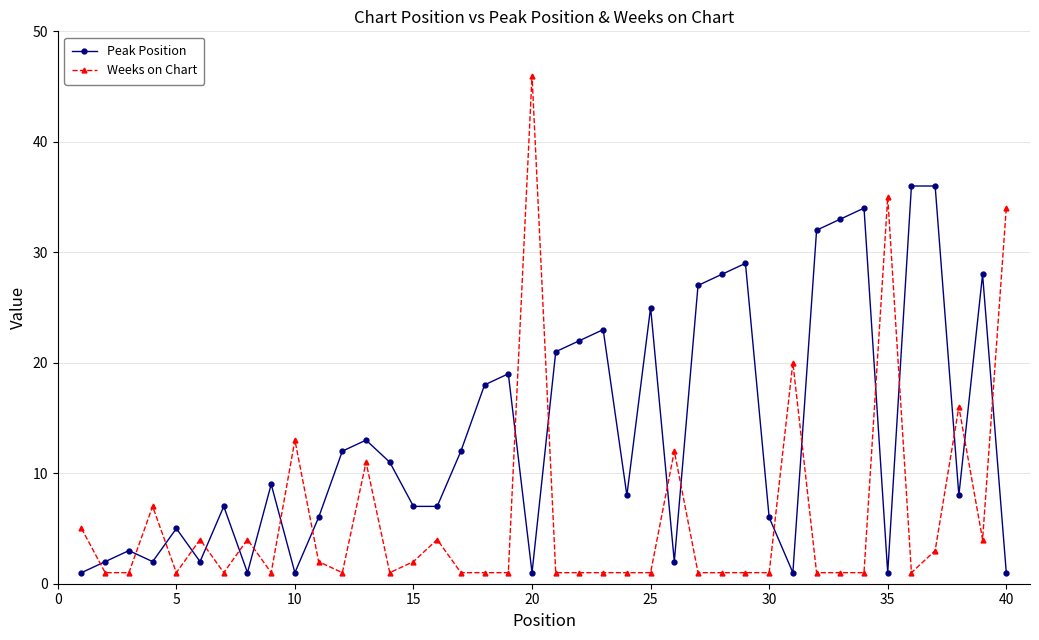

Which series has the largest range (max minus min)?

Weeks on Chart